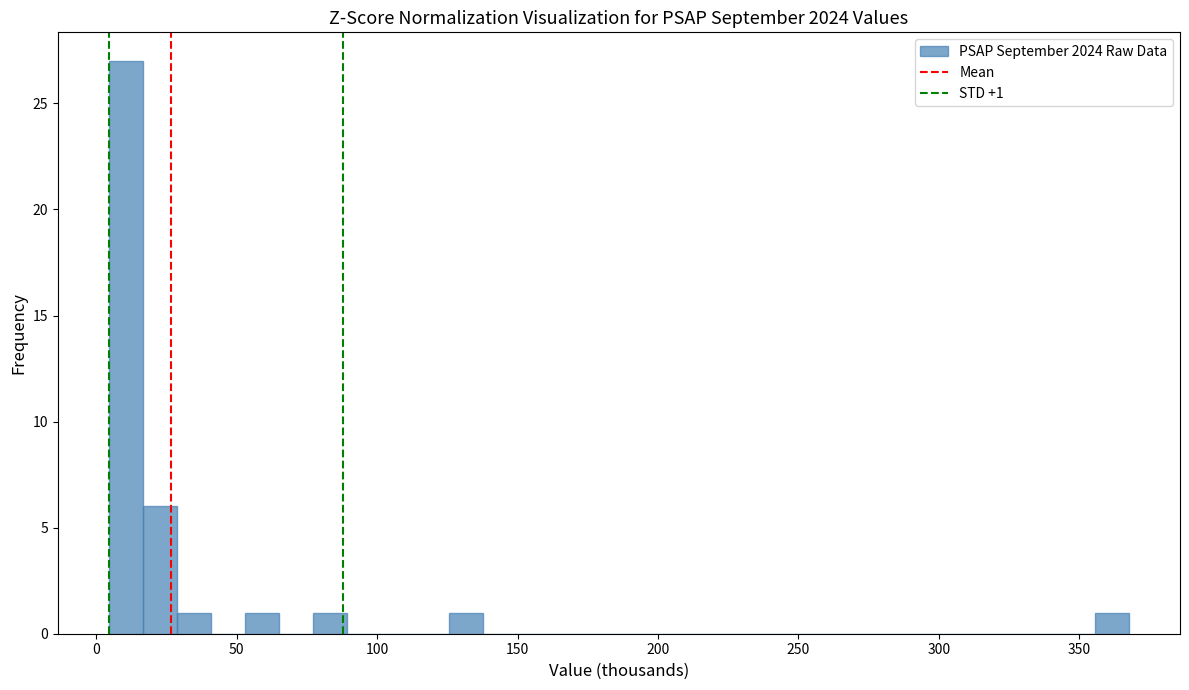

Read against the x-axis, roughly where is the centre of the tallest bar?

10